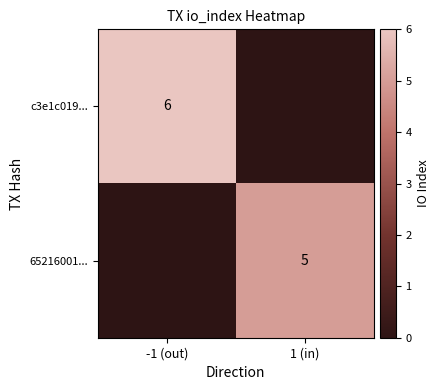

Is it true that c3e1c019... equals 10 at -1 (out)?

False